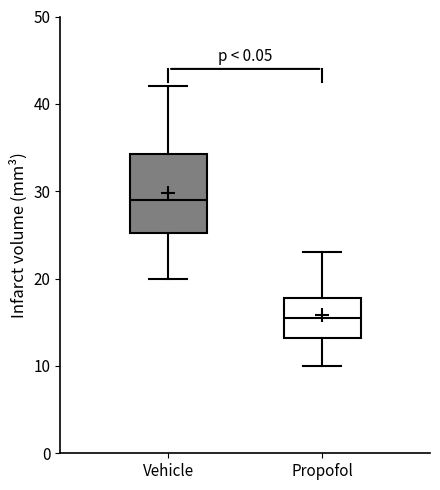

Reading left to right, read every box against the y-axis: the position of its median line, the range the box covers, and the ends of its whiskers. The values are not printed on the chart, so give them approximately, as read against the axis.

Vehicle: median 29, box 25 to 34, whiskers 20 to 42
Propofol: median 16, box 13 to 18, whiskers 10 to 23